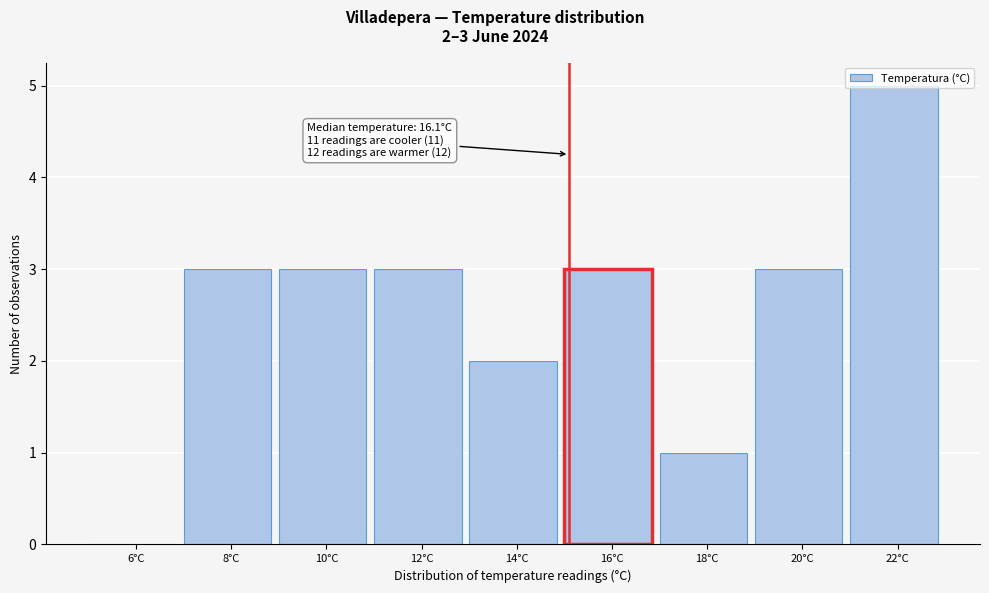

Is it true that the value at 22°C is 9?

False